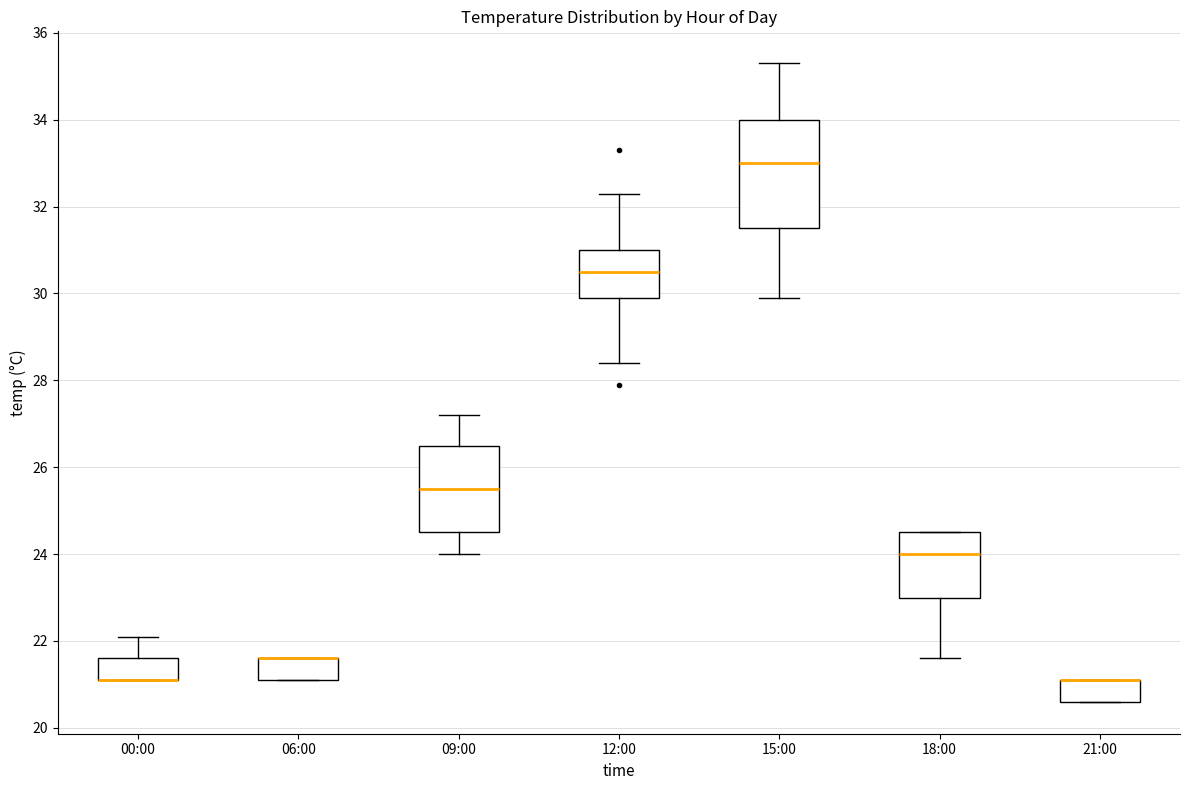

Where is the lower edge of the box for 00:00 on the y-axis? The values are not printed on the chart, so give them approximately, as read against the axis.

21.2